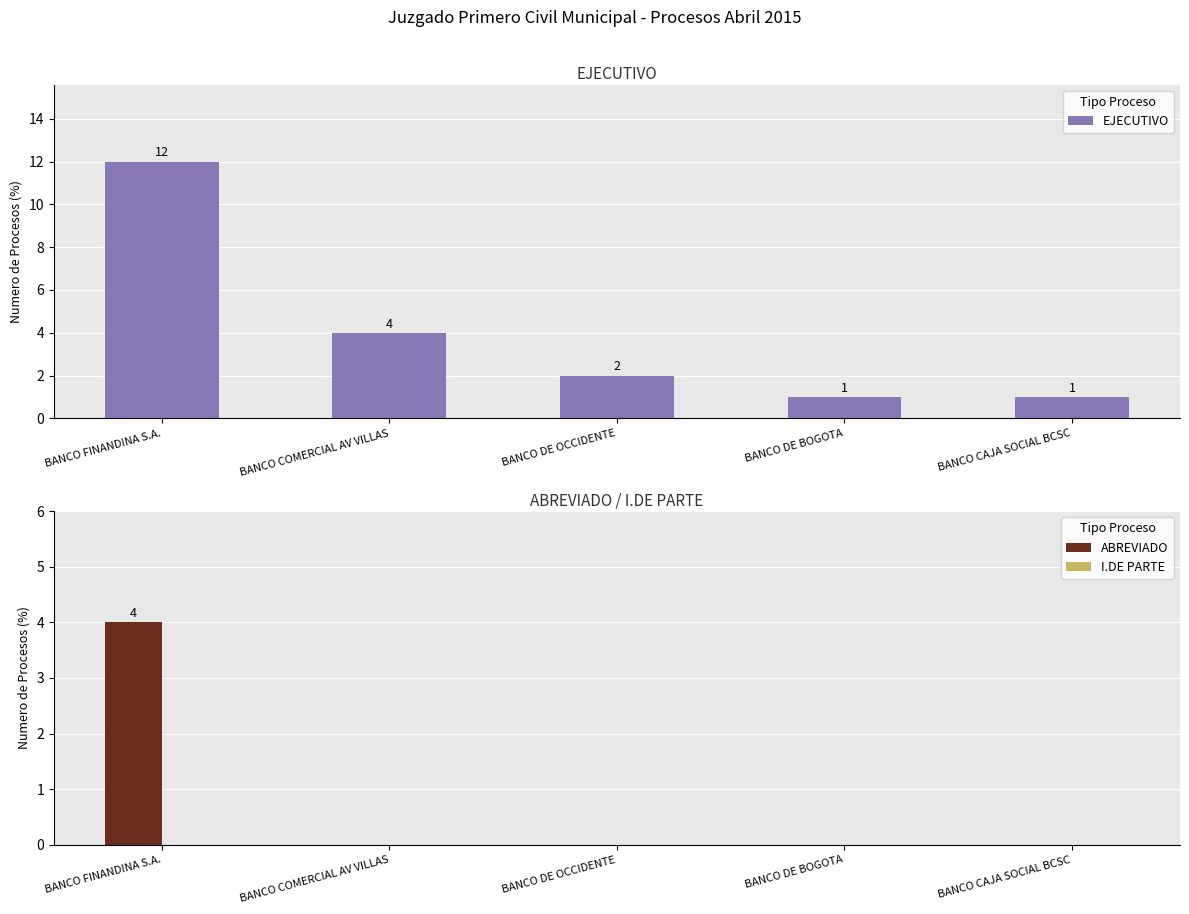

What position from the left is BANCO DE OCCIDENTE?

3